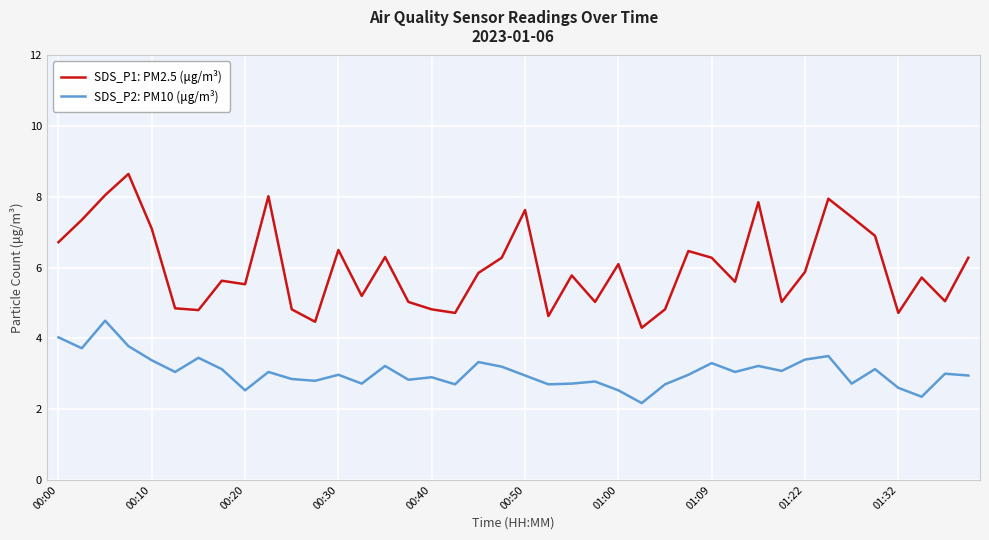

True or false: SDS_P2: PM10 (μg/m³) and SDS_P1: PM2.5 (μg/m³) intersect in this chart.

False